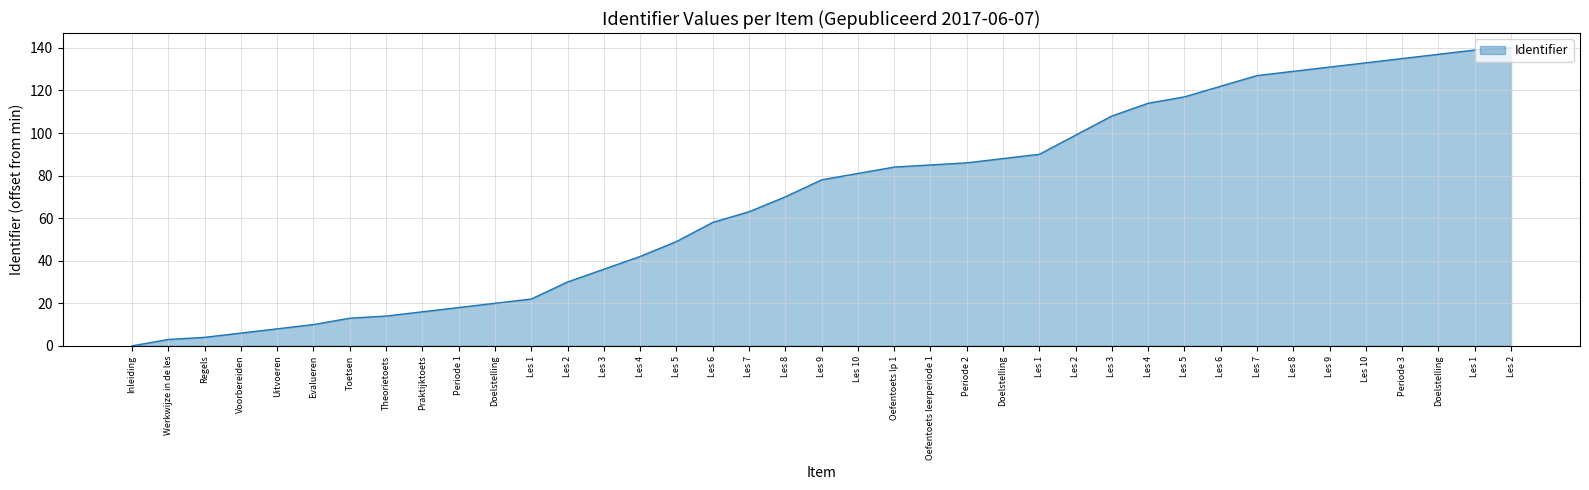

What is the change in value from Toetsen to Les 10?

+120